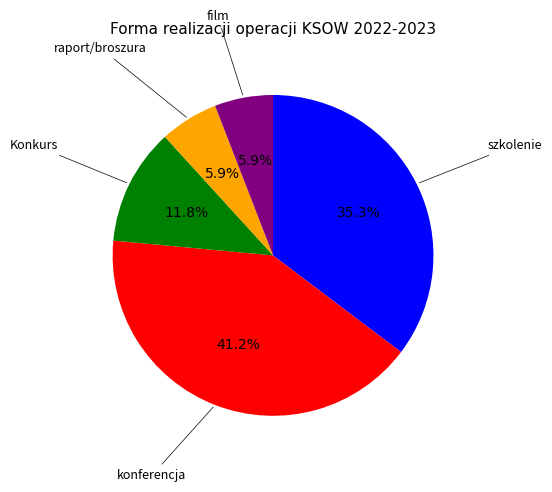

Count the number of slices in the pie.

5